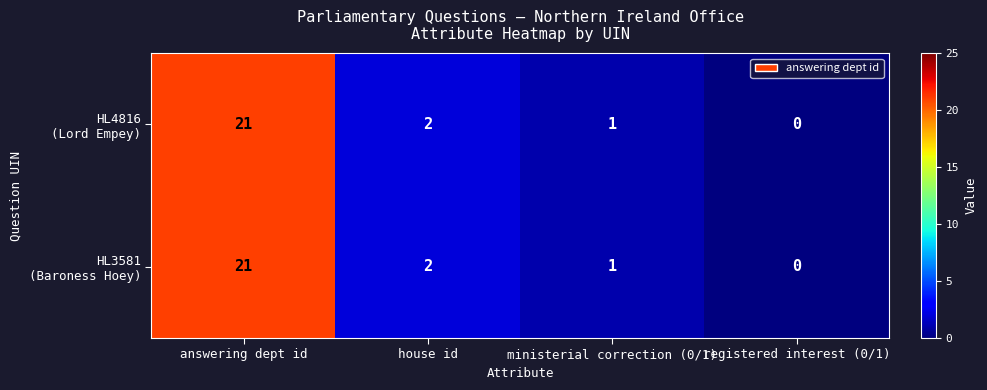

At which category does the chart reach its peak across all series?

answering dept id